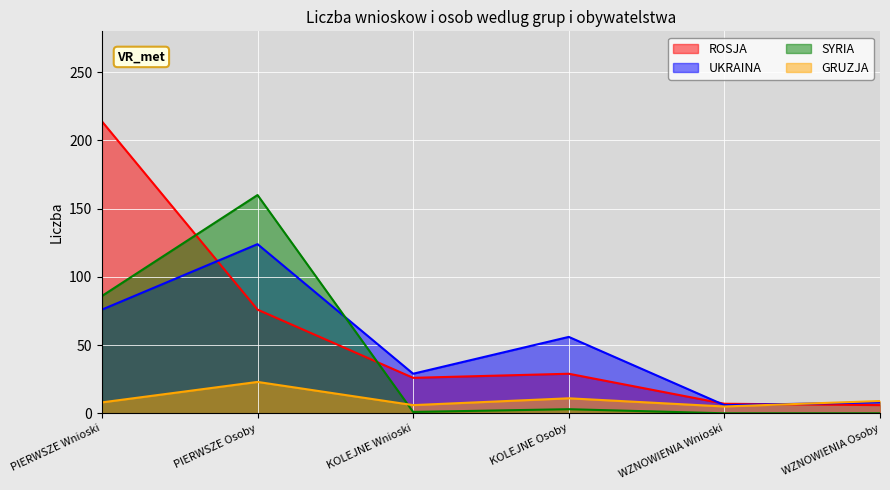

What is the difference between the maximum and second lowest values in the UKRAINA series?

116